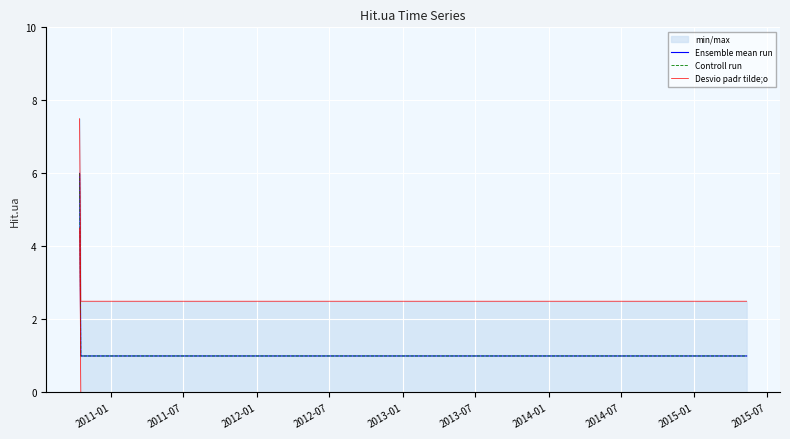

Which series has the largest total across all categories?

Desvio padr tilde;o